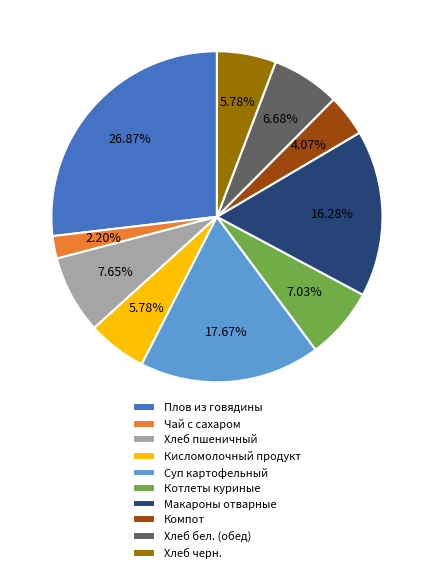

Which slice is the smallest?

Чай с сахаром